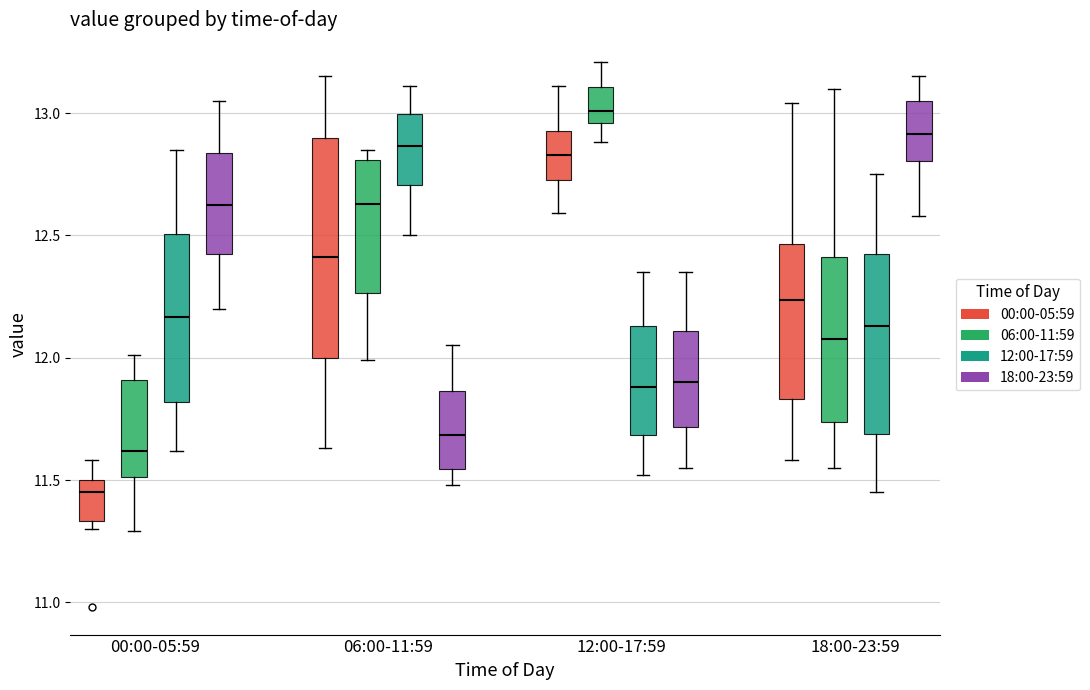

Comparing the boxes themselves (not the whiskers), which one is the tallest?

06:00-11:59 (00:00-05:59)